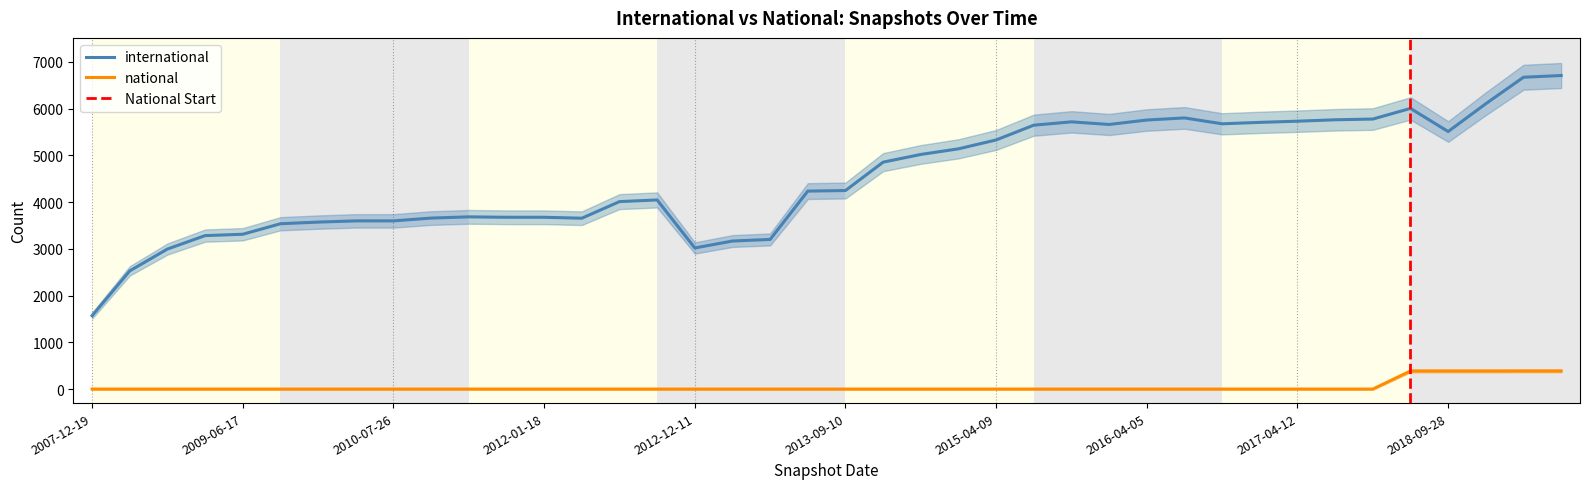

True or false: international and national cross at least once.

False